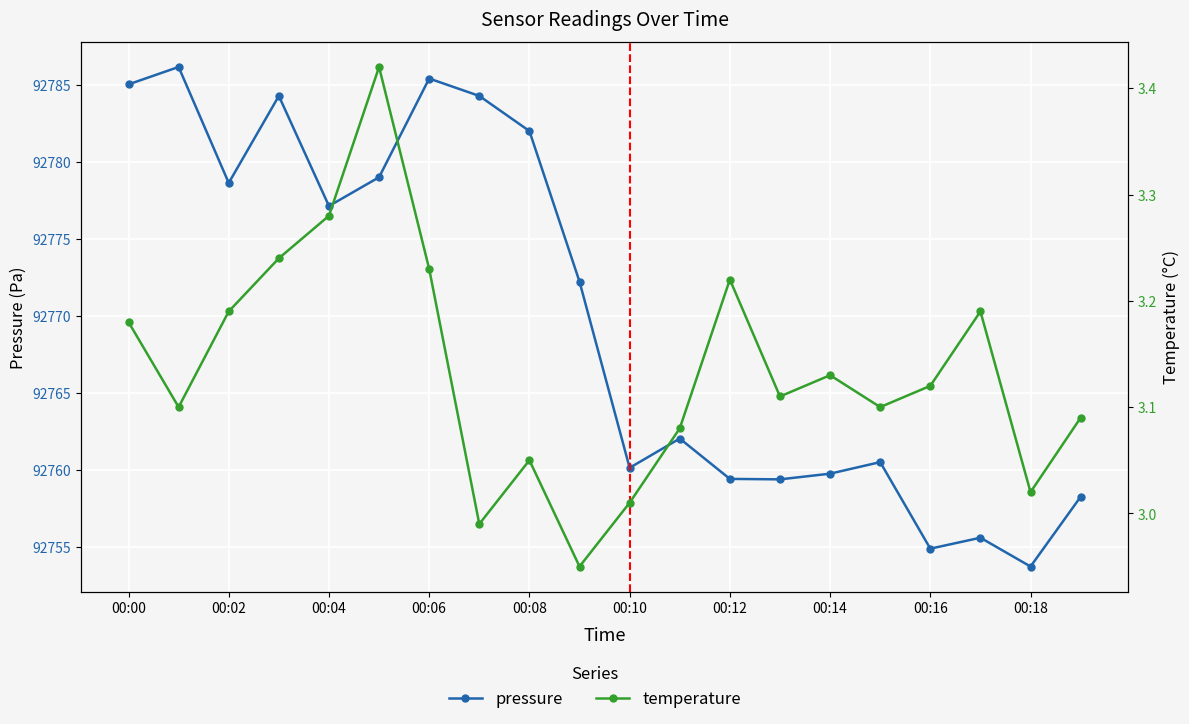

The value of pressure at 00:10 is 92760.1. True or false?

True